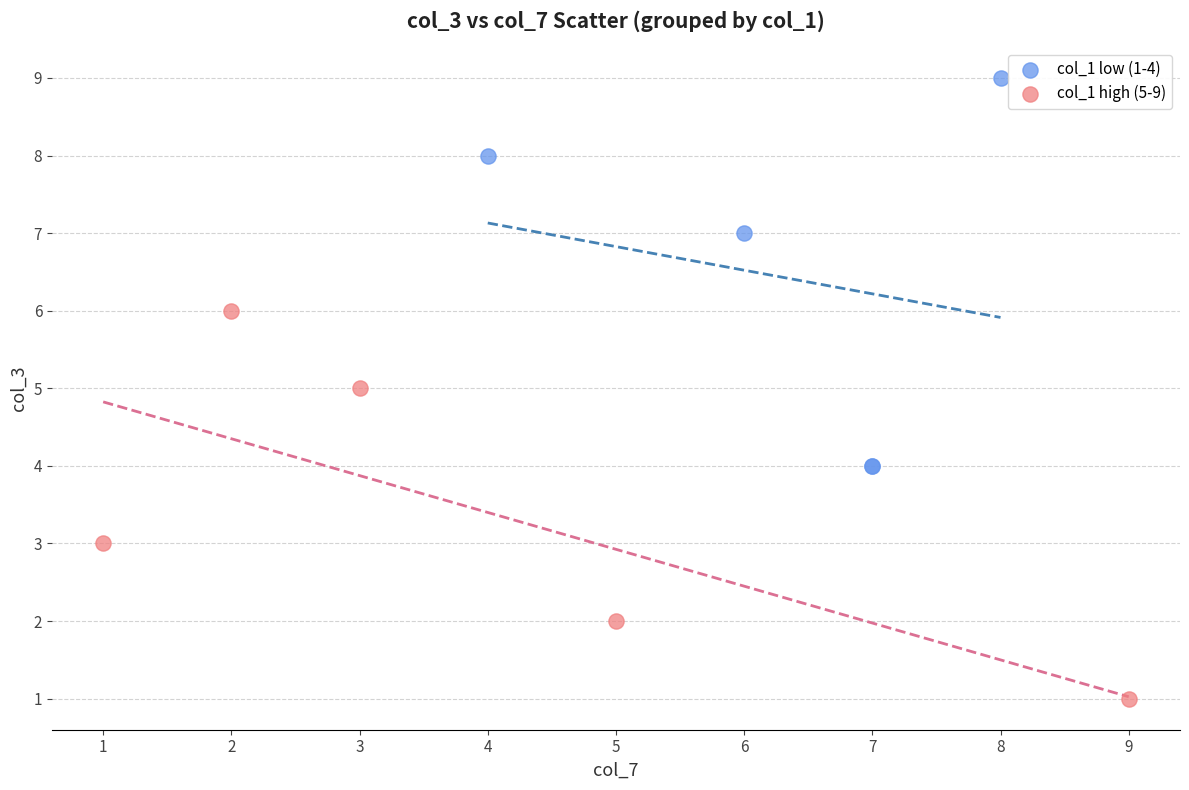

Which series reaches the minimum Y coordinate?

col_1 high (5-9)